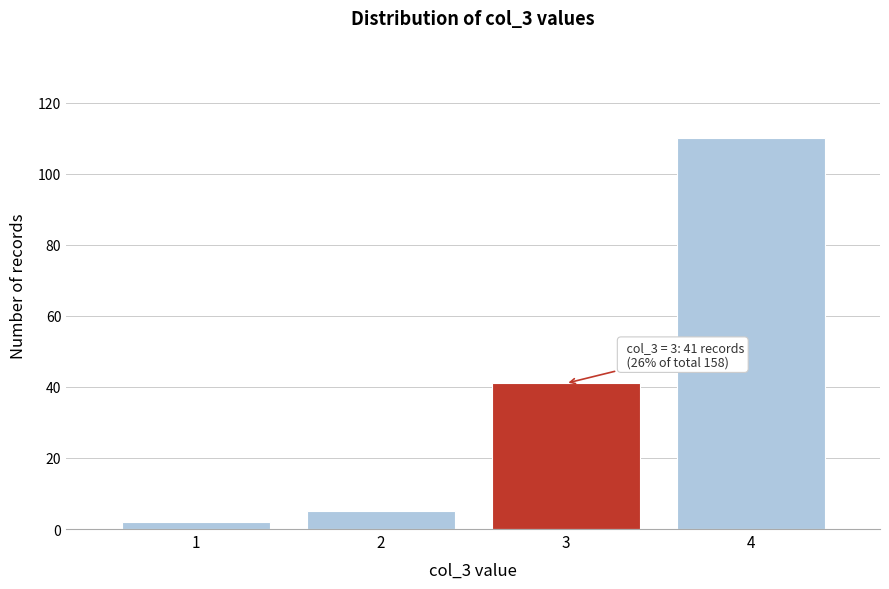

Reading left to right, extract all data points from this chart.

1=2	2=5	3=41	4=110